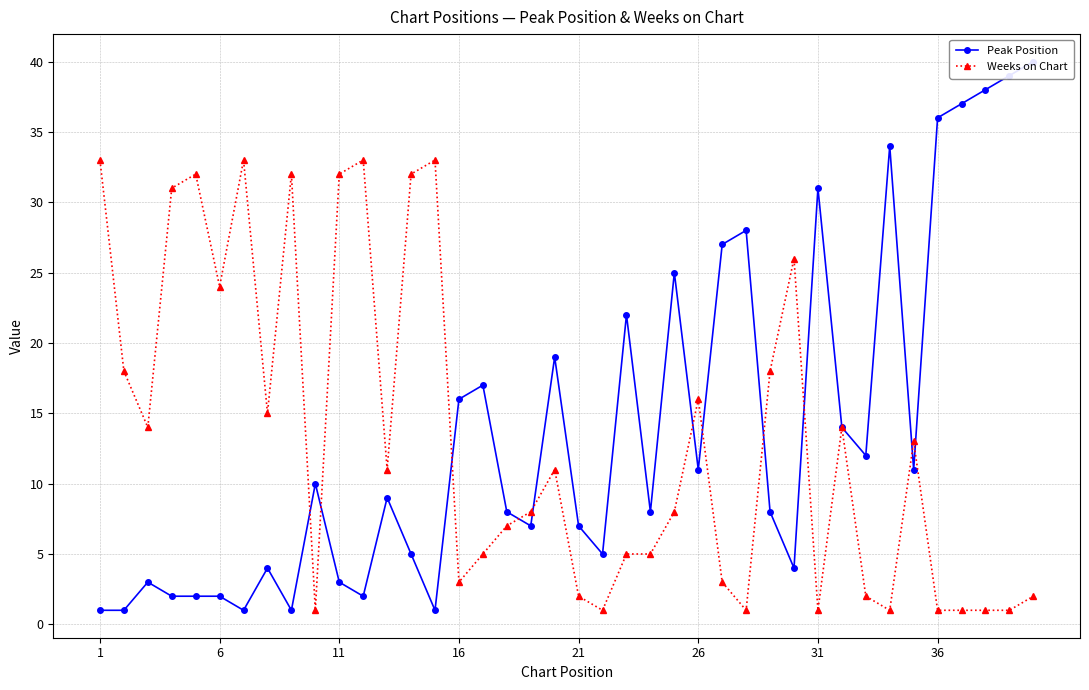

Is it true that Peak Position equals 1 at 1?

False